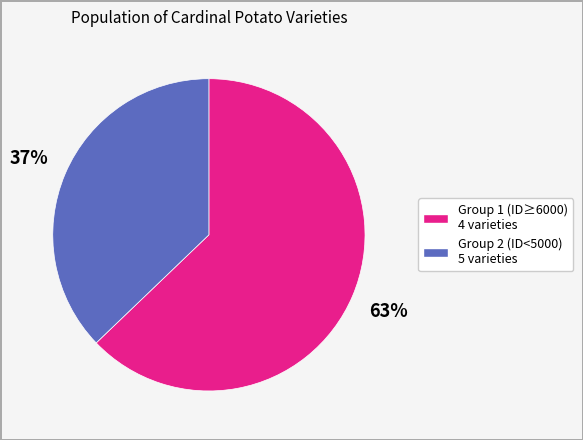

Count the number of slices in the pie.

2